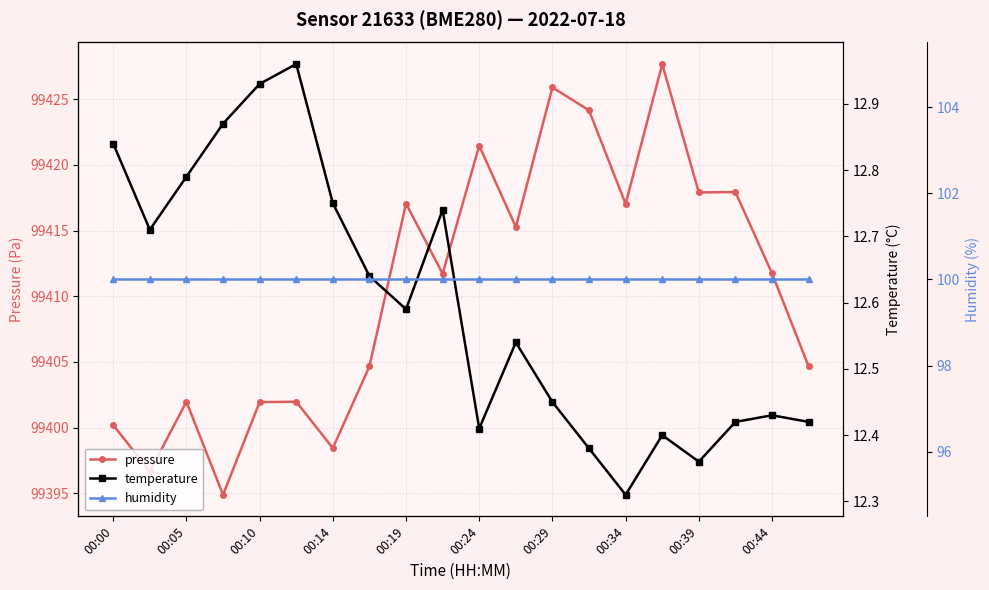

In temperature, how many points are higher than both neighbors (excluding endpoints)?

5